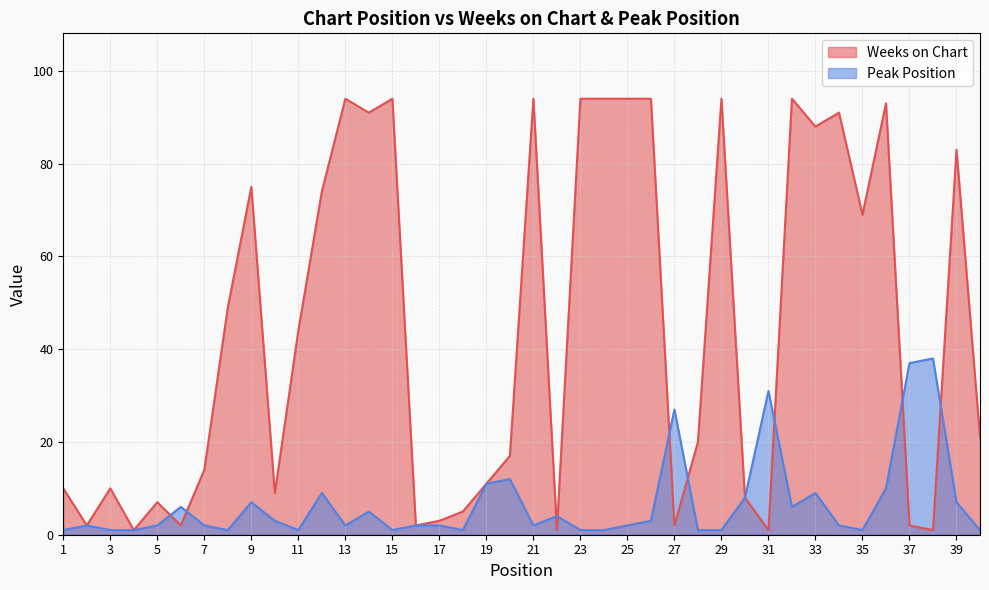

Which has a higher value, 27 or 19?

19